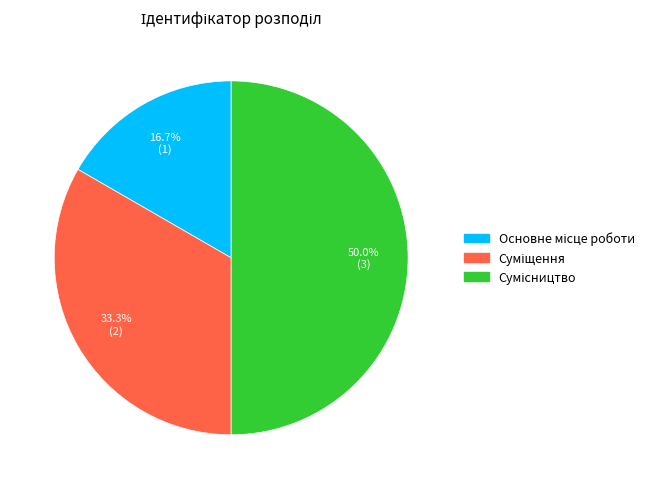

How many slices are in this pie chart?

3